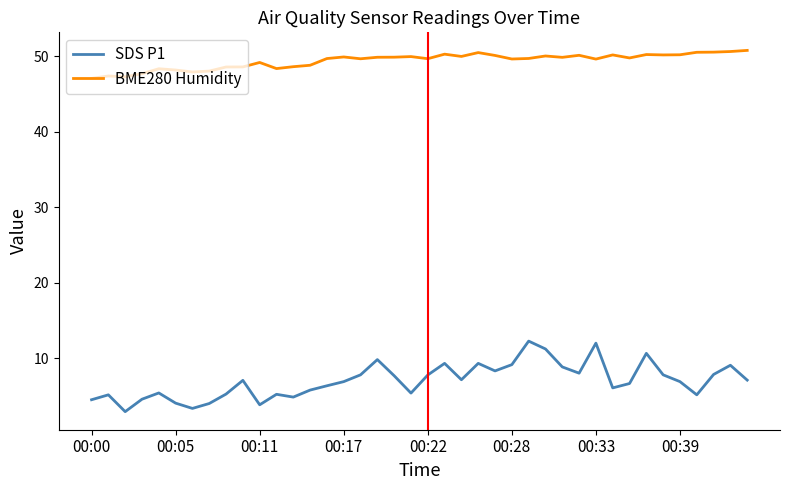

What is the lowest value of the BME280 Humidity series?

47.1